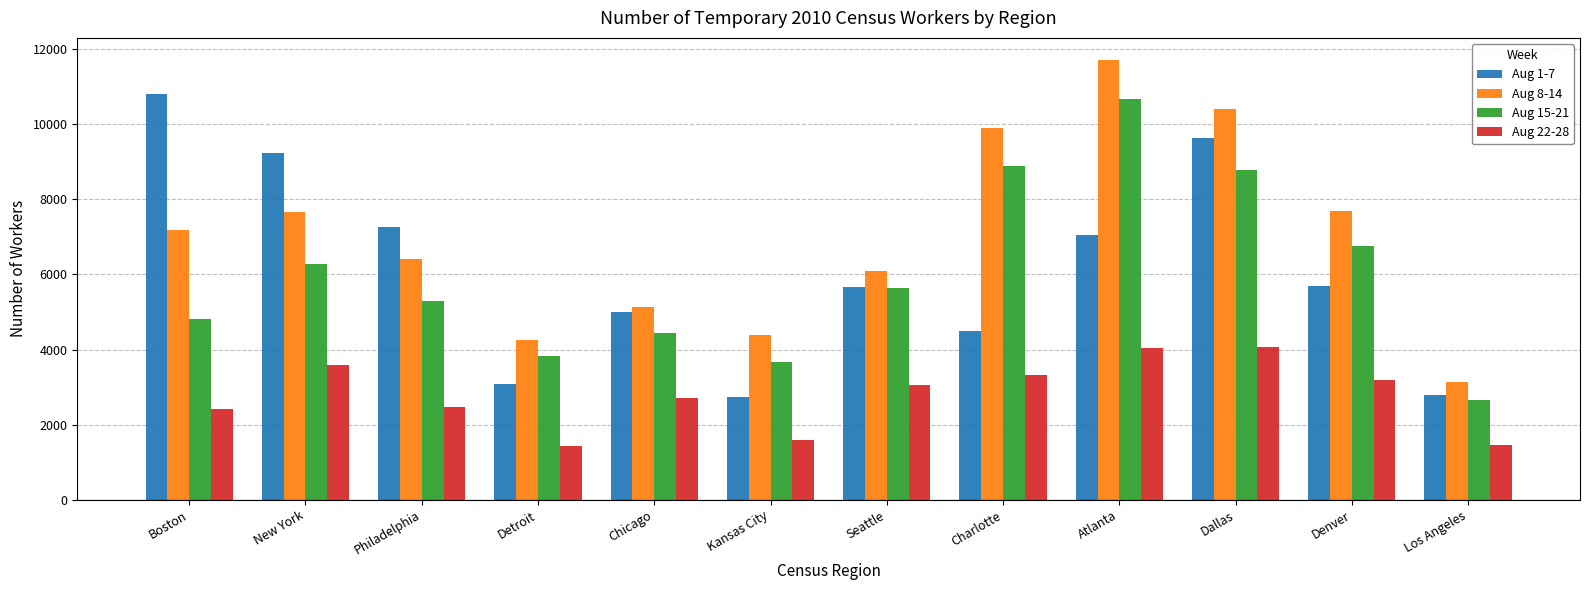

Between New York and Dallas, which series saw the biggest shift?

Aug 8-14